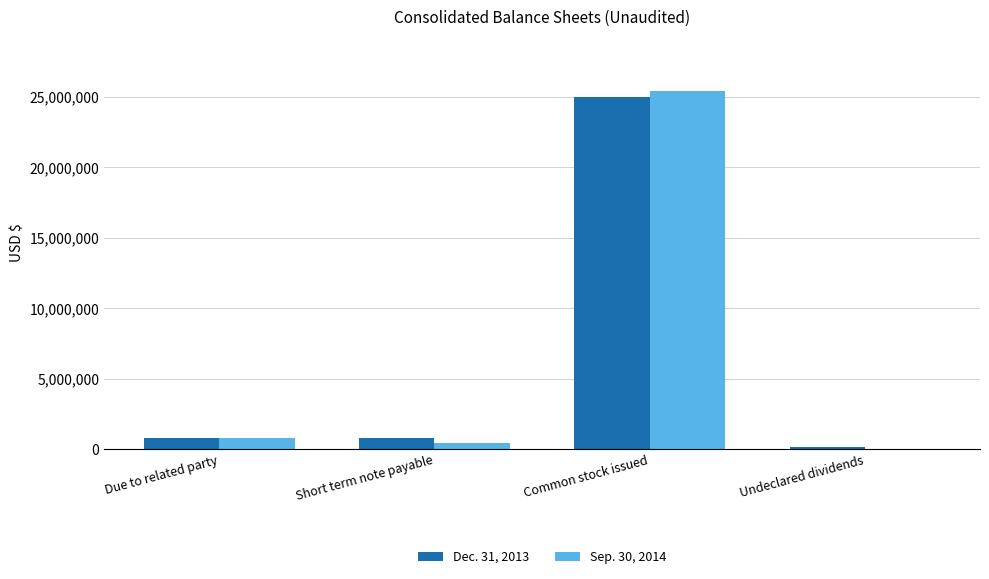

How many categories are shown in the chart?

4